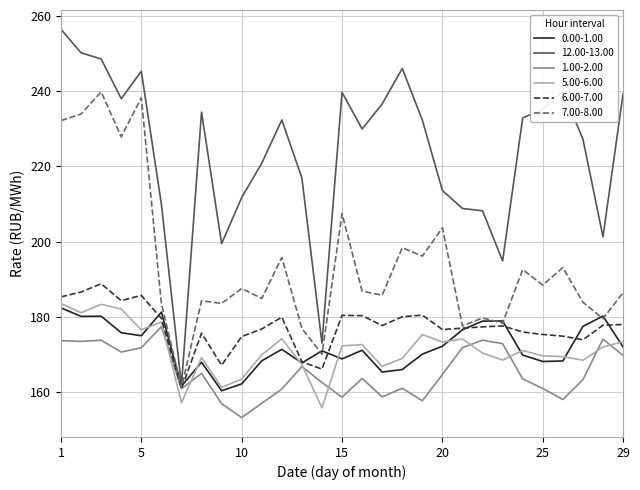

Does the chart have visible grid lines?

Yes